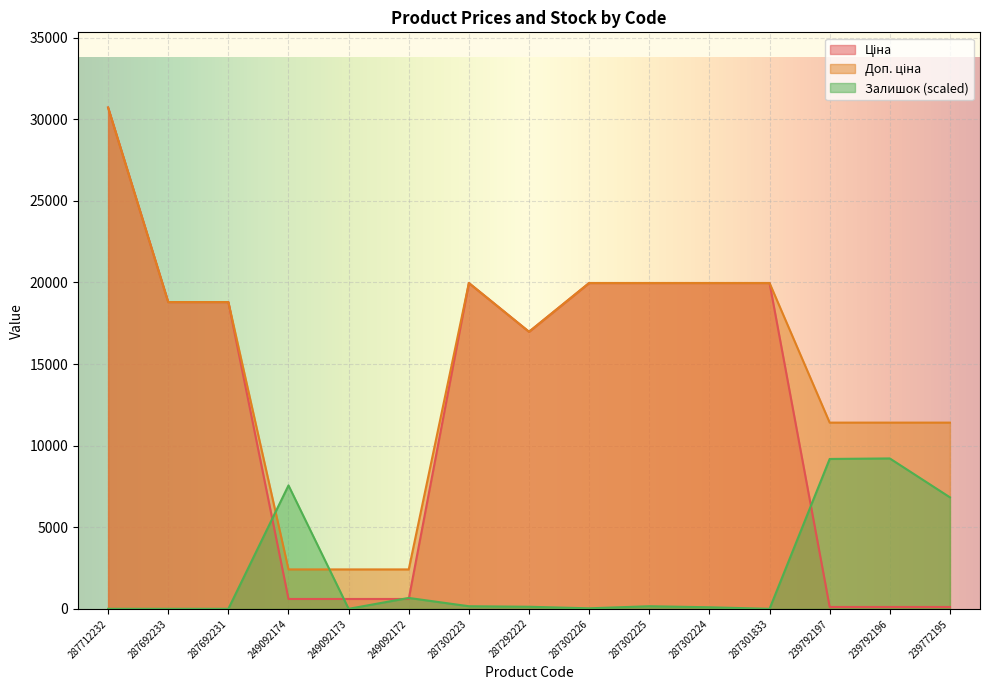

Does the chart display data point markers on the line(s)?

No